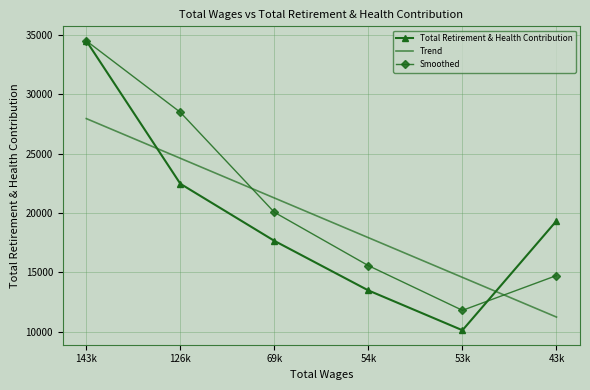

What are all the series names shown in the legend?

Total Retirement & Health Contribution, Trend, Smoothed